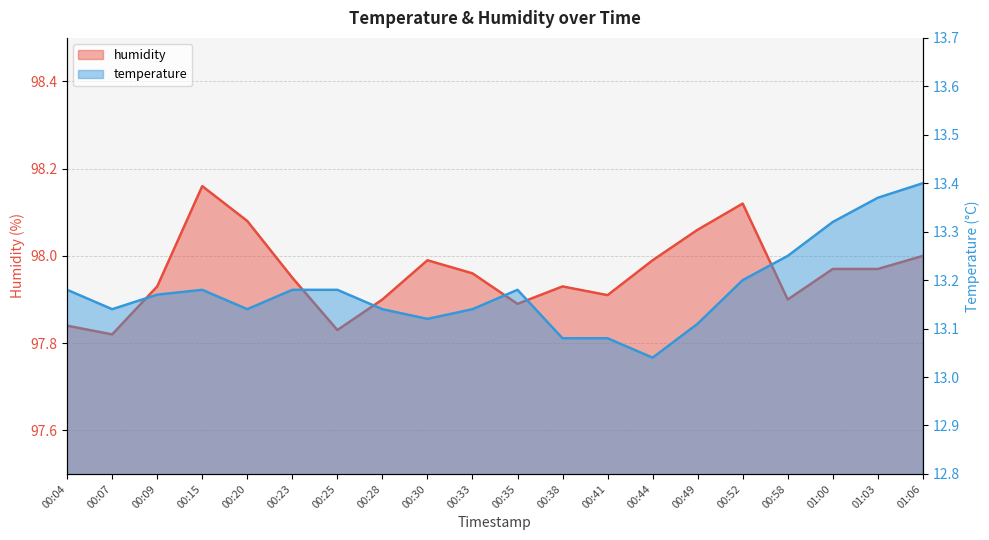

At which label is humidity closest to 97?

00:07